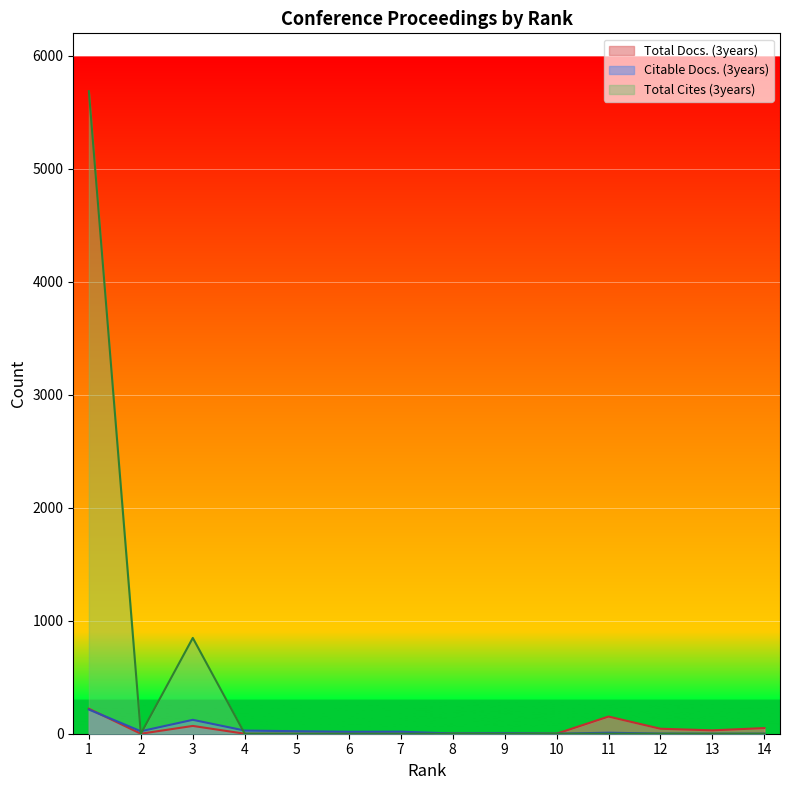

Which series has the largest range (max minus min)?

Total Cites (3years)